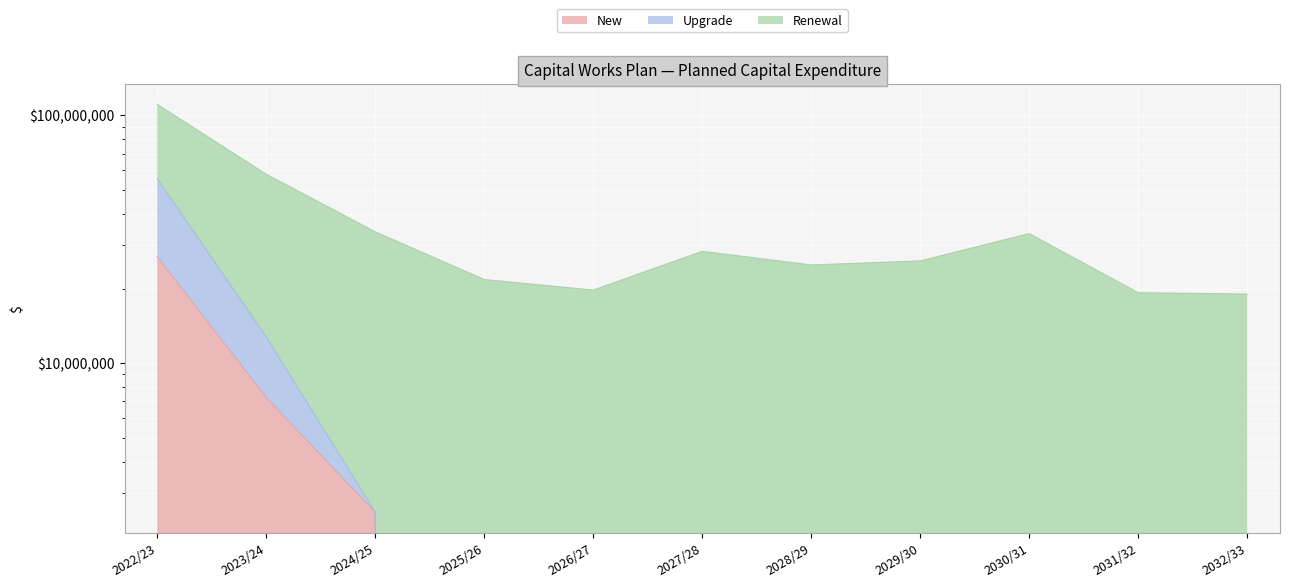

Is it true that New equals -12232700 at 2031/32?

False